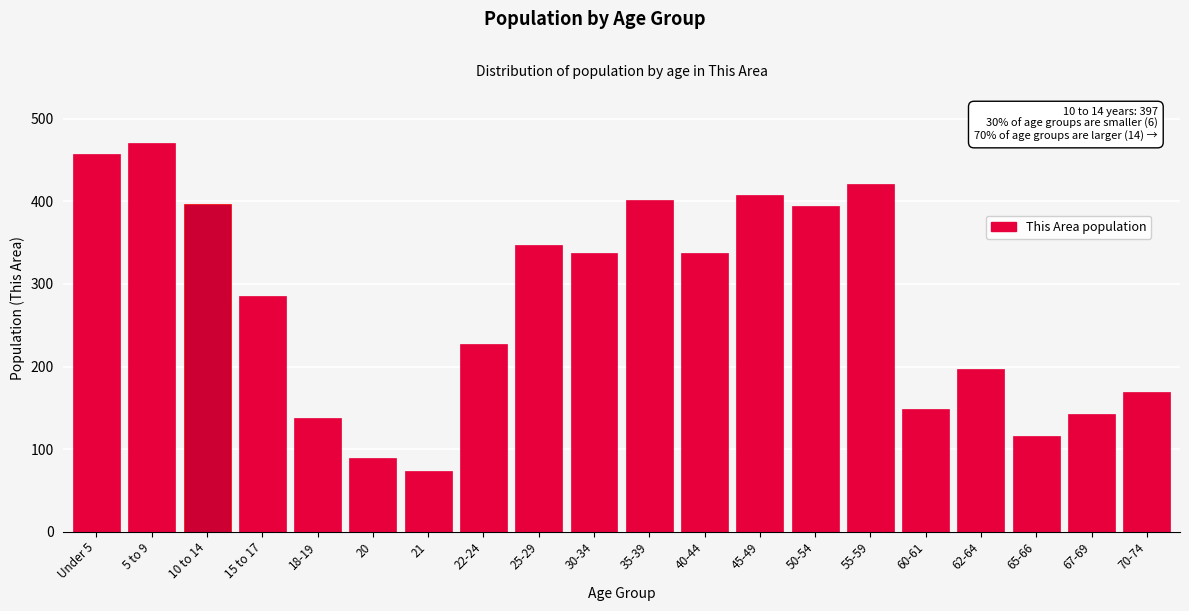

Is it true that the value at 50-54 is 394?

True